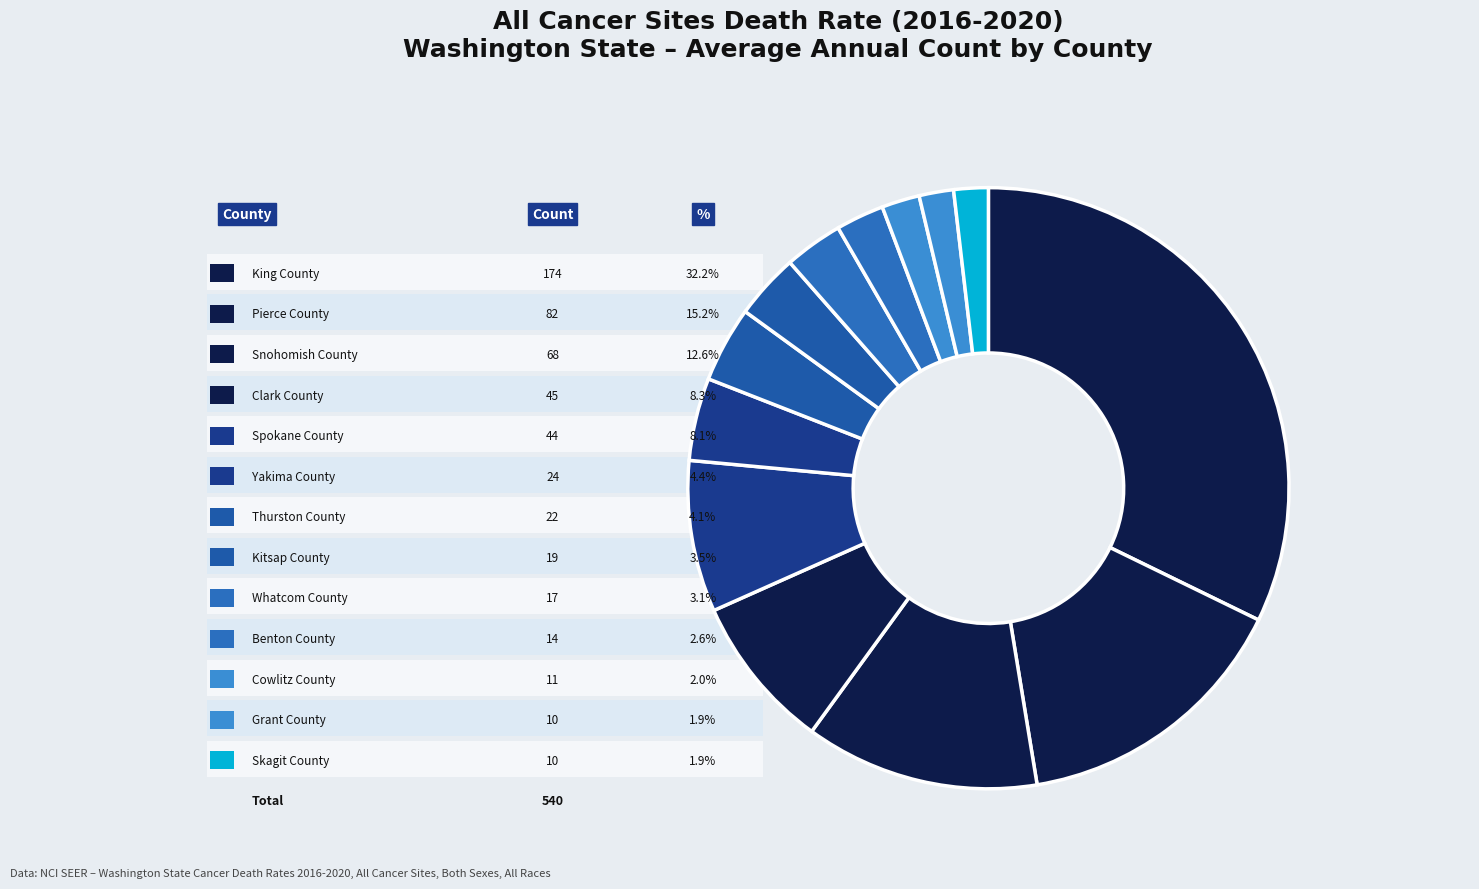

Which category has the smallest portion of the pie?

Grant County